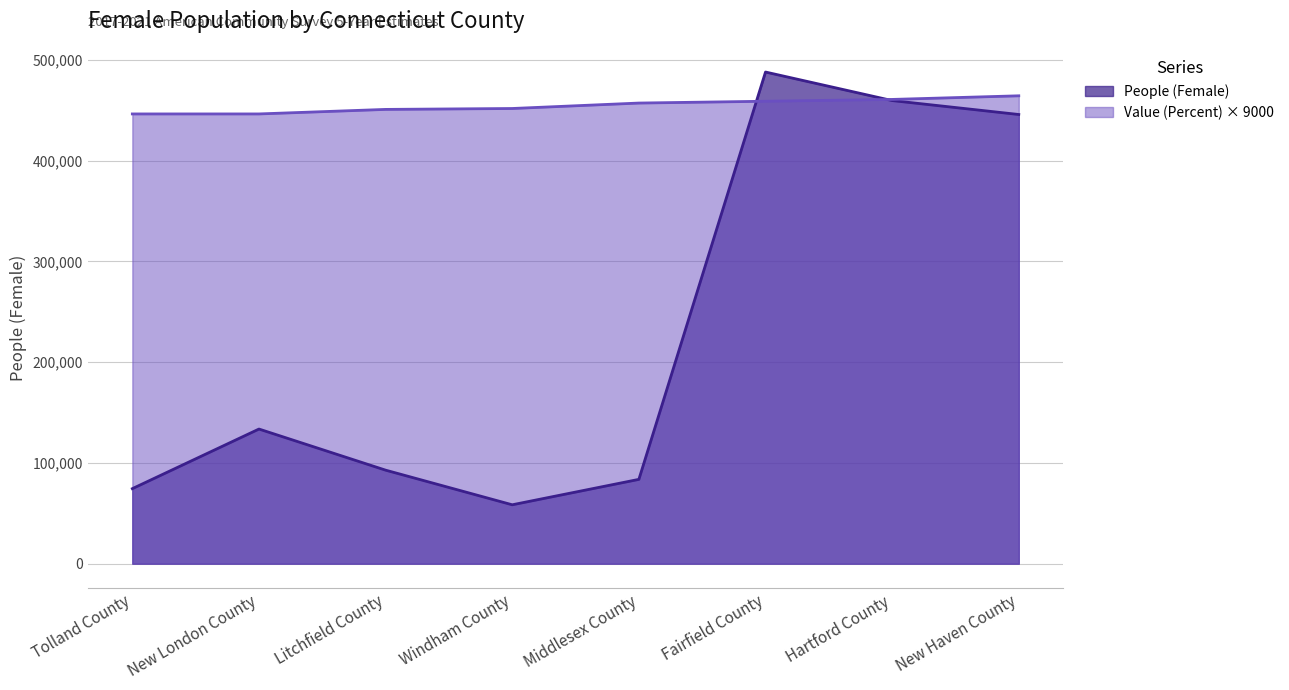

How many values in the Value (Percent) series are below 457200?

4